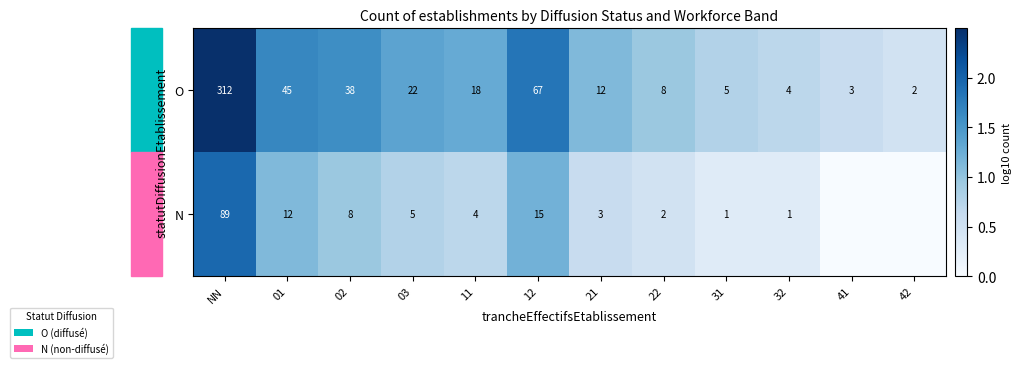

The value of O at 31 is 5. True or false?

True